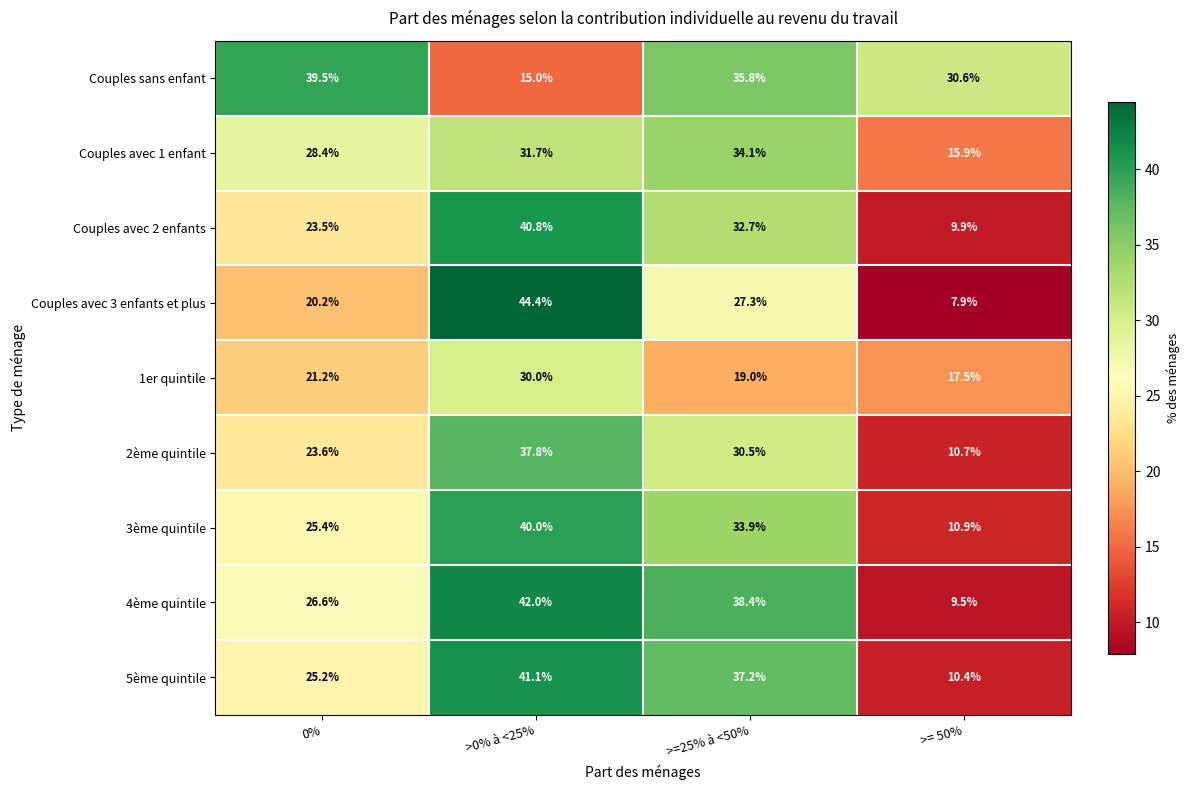

At 0%, list the series in order from smallest to largest.

Couples avec 3 enfants et plus, 1er quintile, Couples avec 2 enfants, 2ème quintile, 5ème quintile, 3ème quintile, 4ème quintile, Couples avec 1 enfant, Couples sans enfant